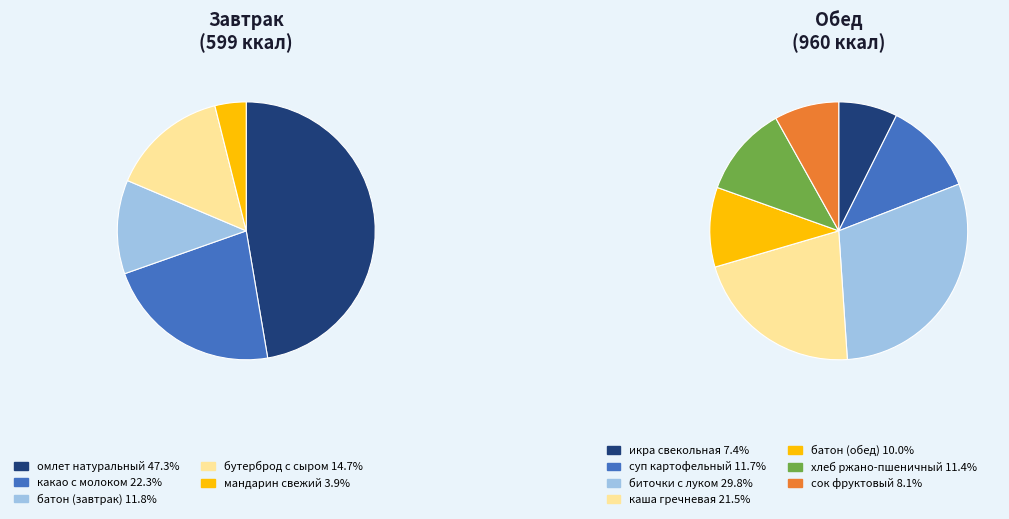

Does сок фруктовый account for over 50% of the chart?

No